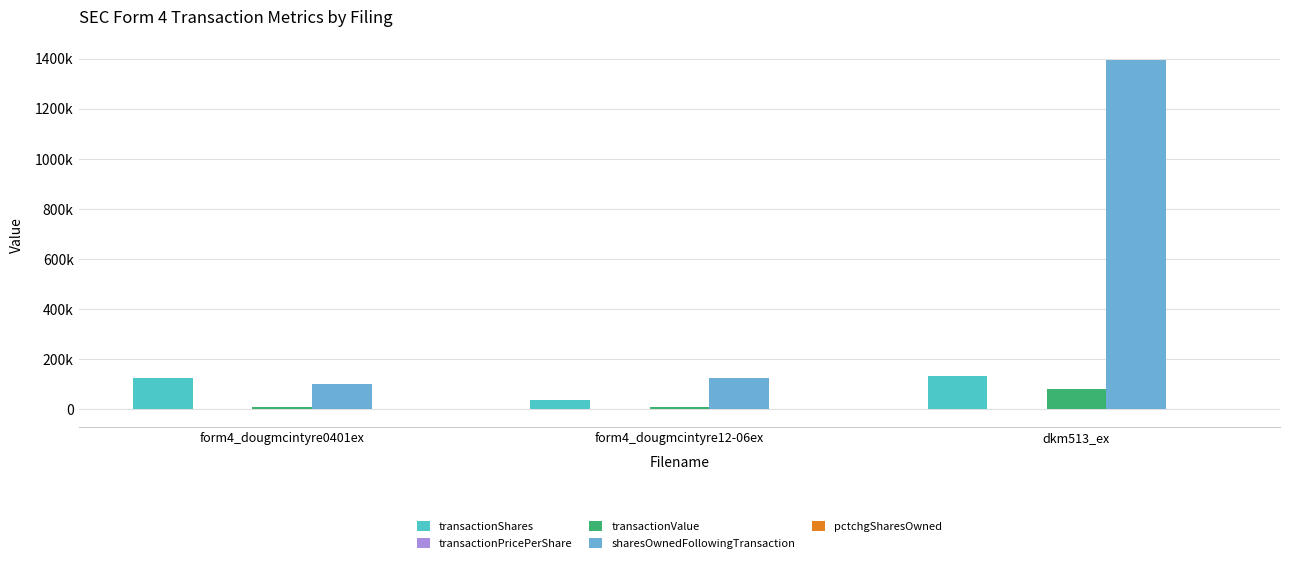

Does the chart contain stacked bars?

No